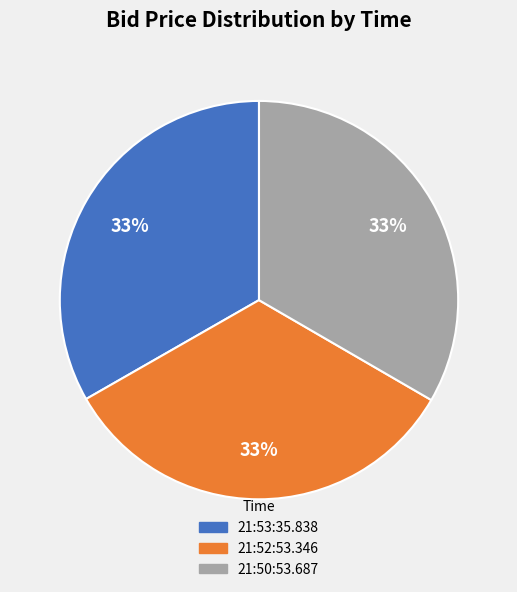

What percentage is the 21:50:53.687 slice, to the nearest percent?

33%